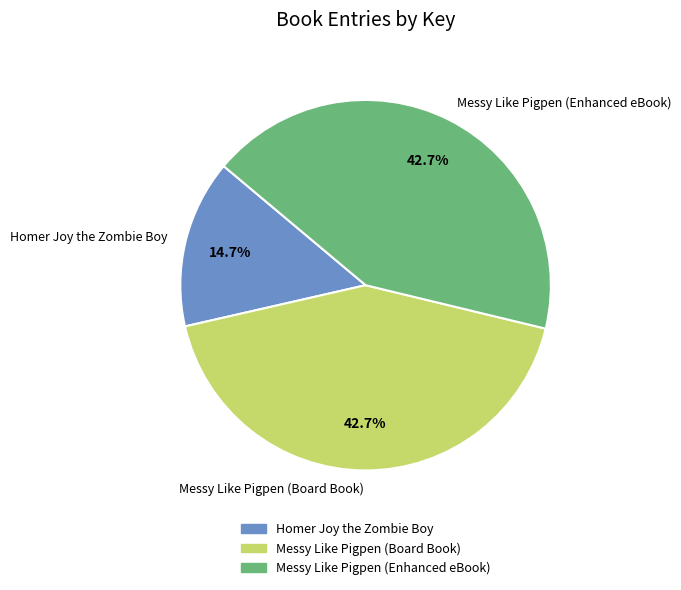

To the nearest percent, what is the average slice percentage?

33%